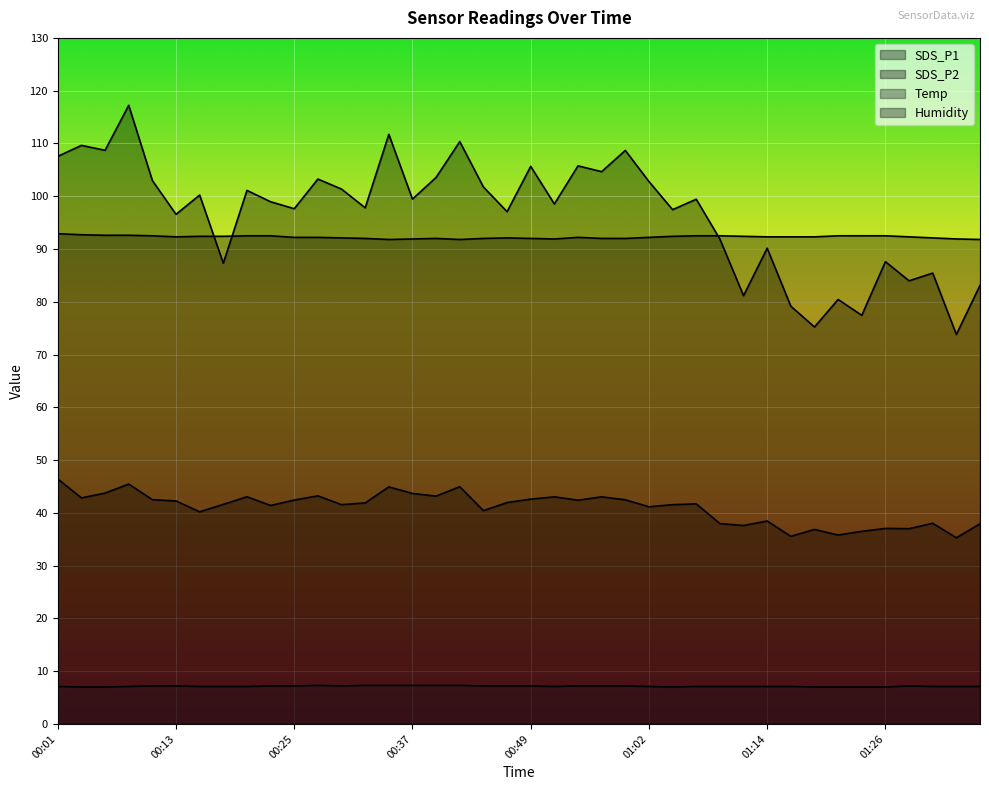

What is the label of the 14th point from the right?

01:04